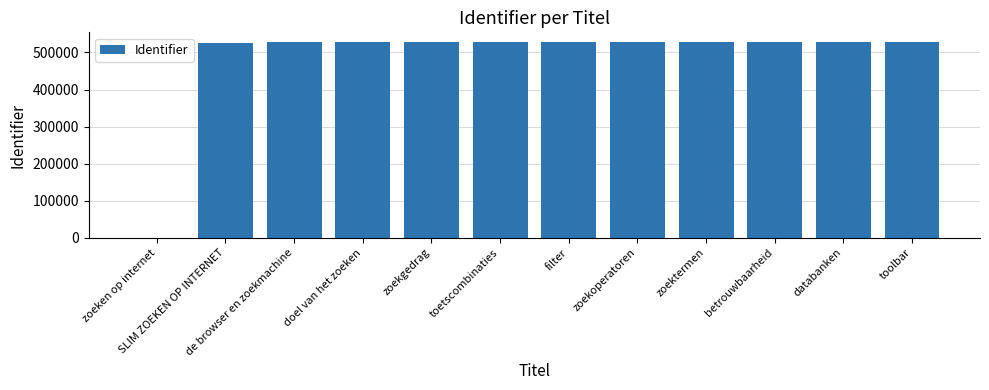

Is it true that the value at databanken is 786964?

False